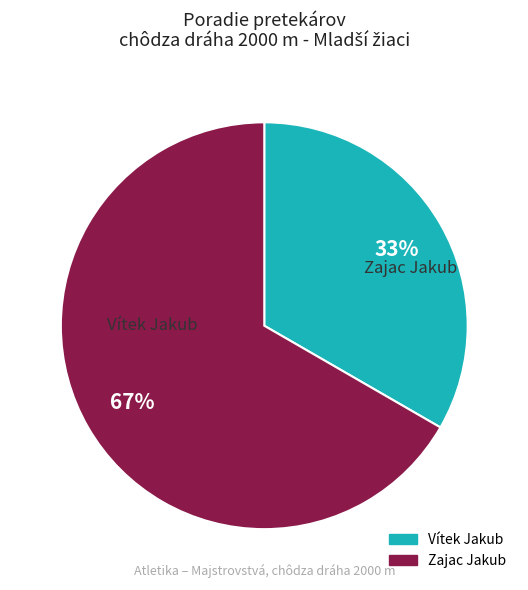

True or false: Zajac Jakub accounts for 67% of the total.

True